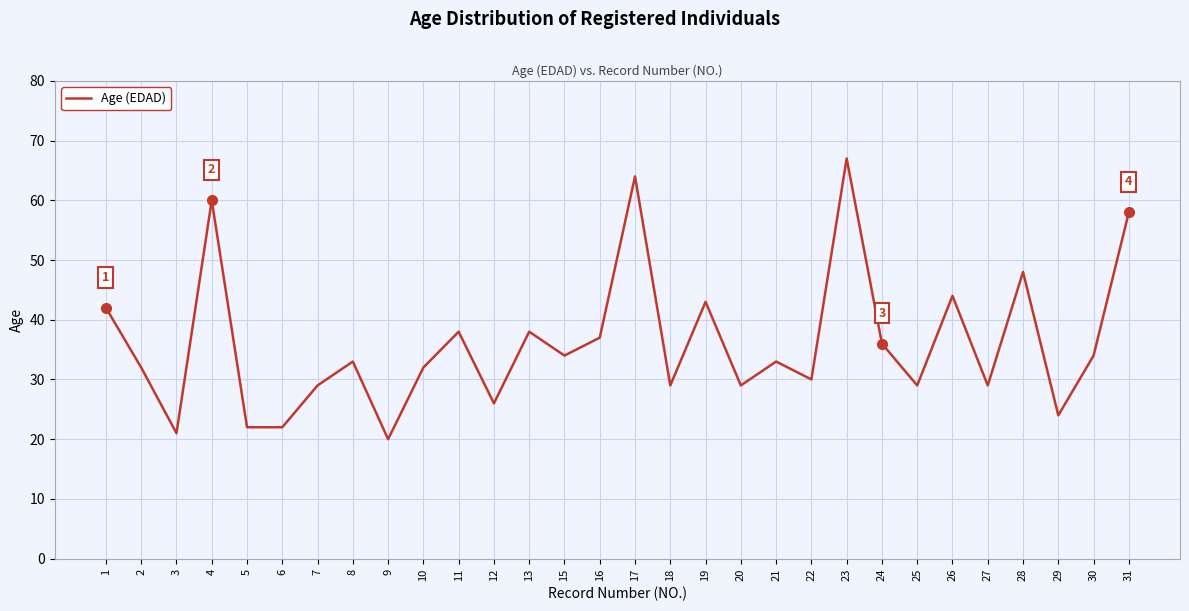

Which label corresponds to the largest value in the chart?

23